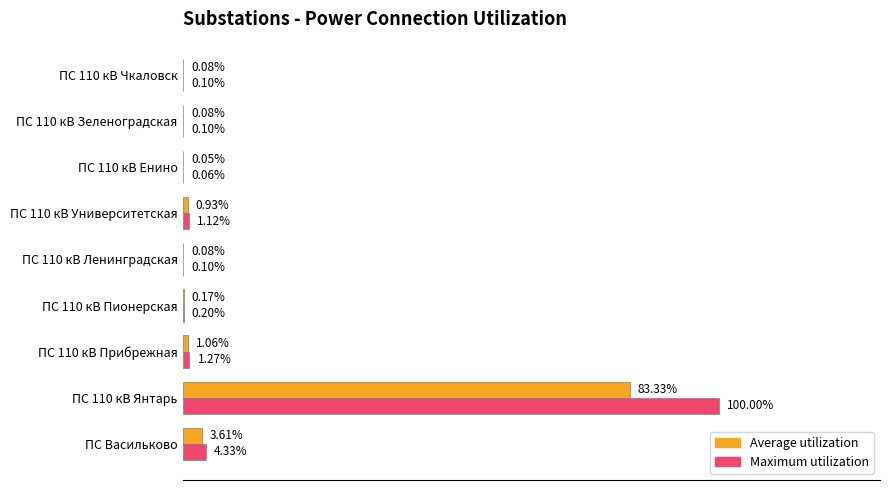

At which category is the sum across all series the highest?

ПС 110 кВ Янтарь